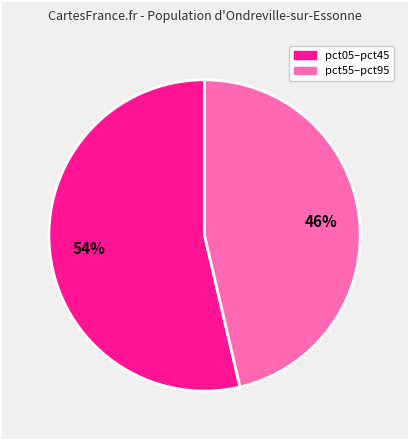

Is there any slice that represents more than half of the pie?

Yes